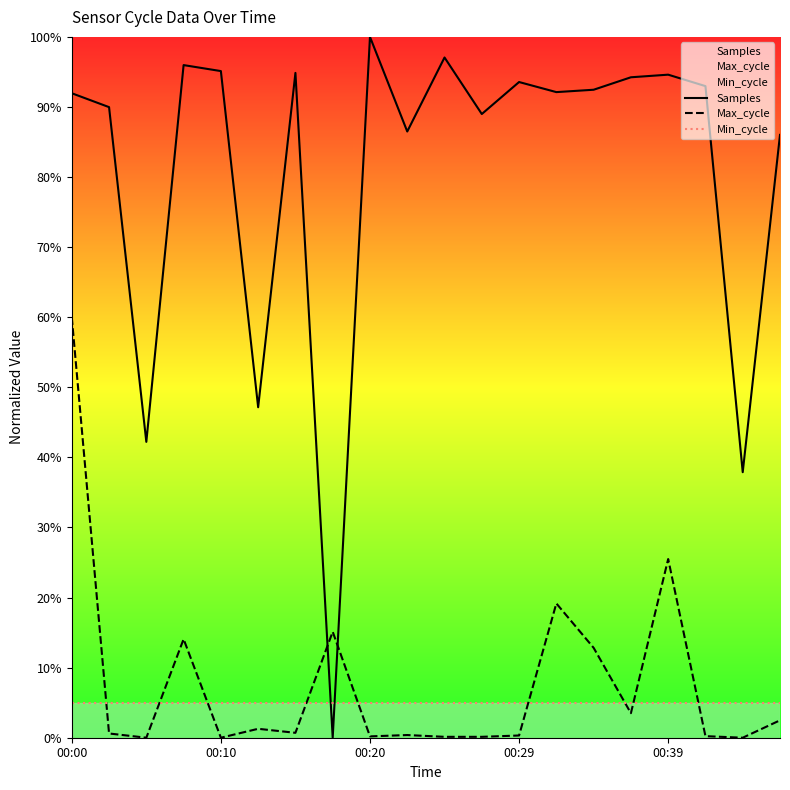

Where is Min_cycle nearest to the value 5?

00:00